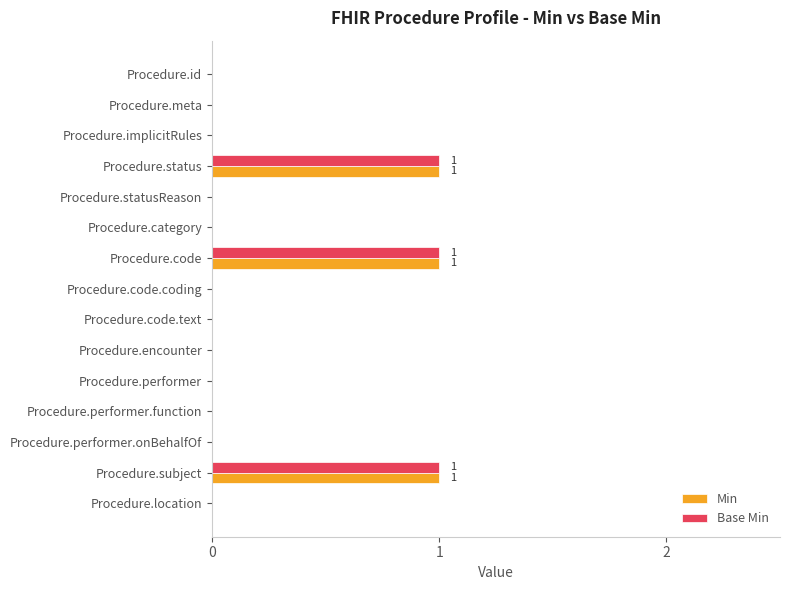

What is the sum of all Base Min values?

3